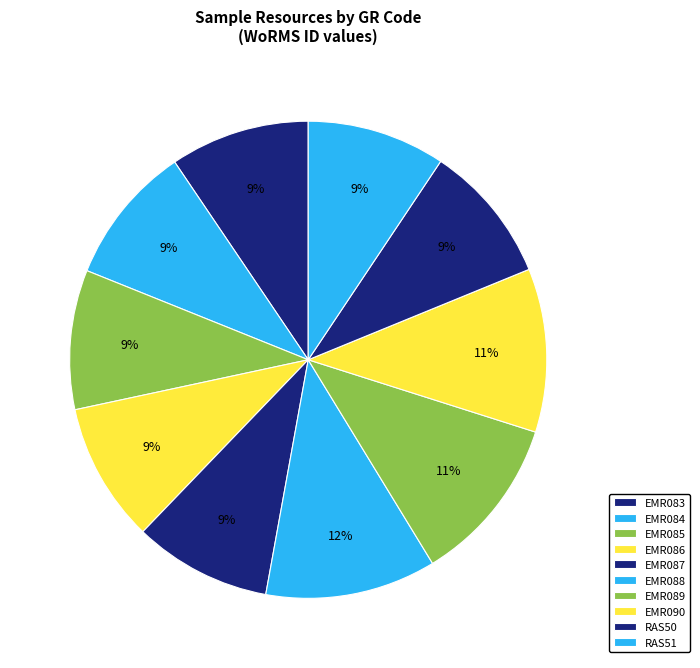

To the nearest percent, what percentage of the pie is EMR085?

9%